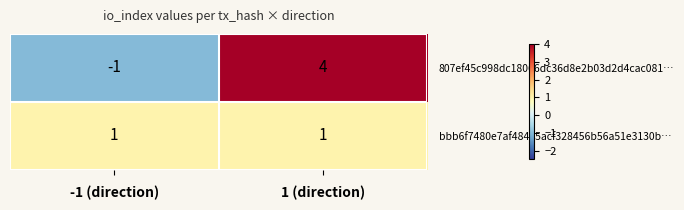

Which category has the highest value in the 807ef45c998dc18066dc36d8e2b03d2d4cac081… series?

1 (direction)